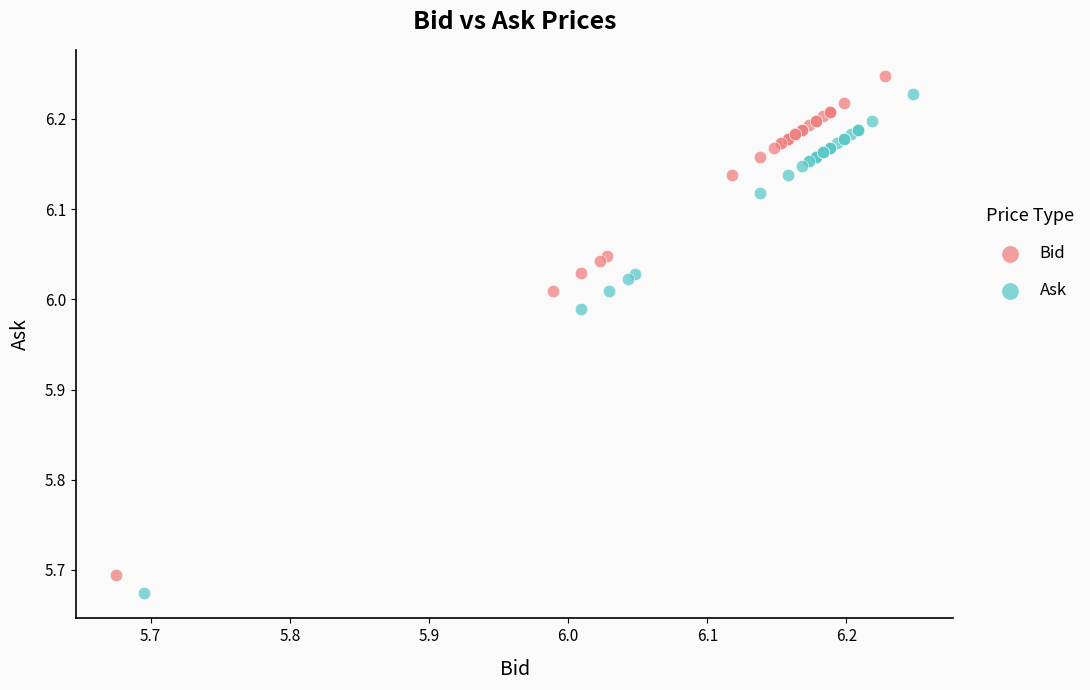

Which series reaches the maximum Y coordinate?

Bid